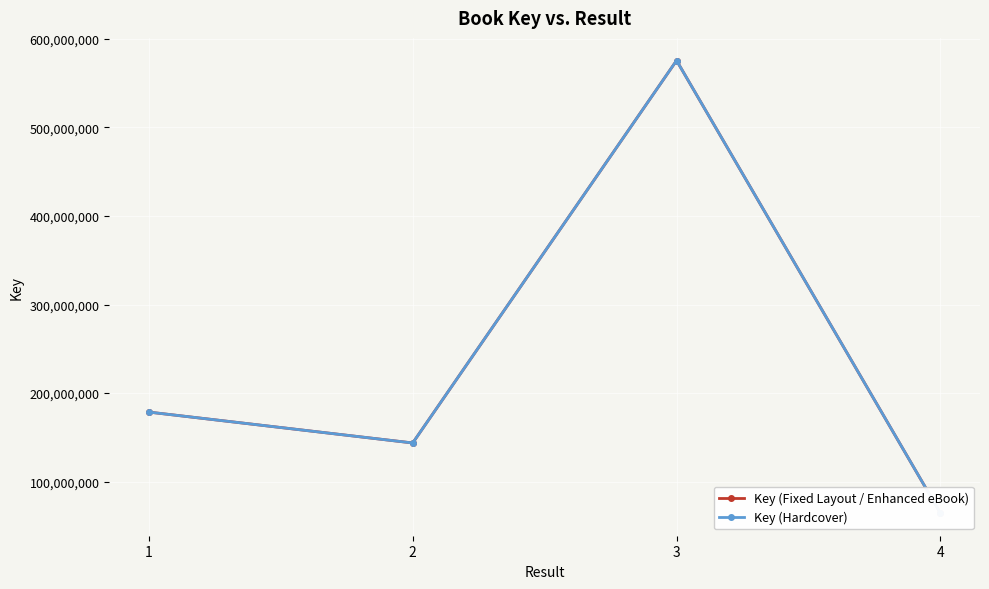

At which label does Key (Fixed Layout / Enhanced eBook) first exceed 178615007?

3